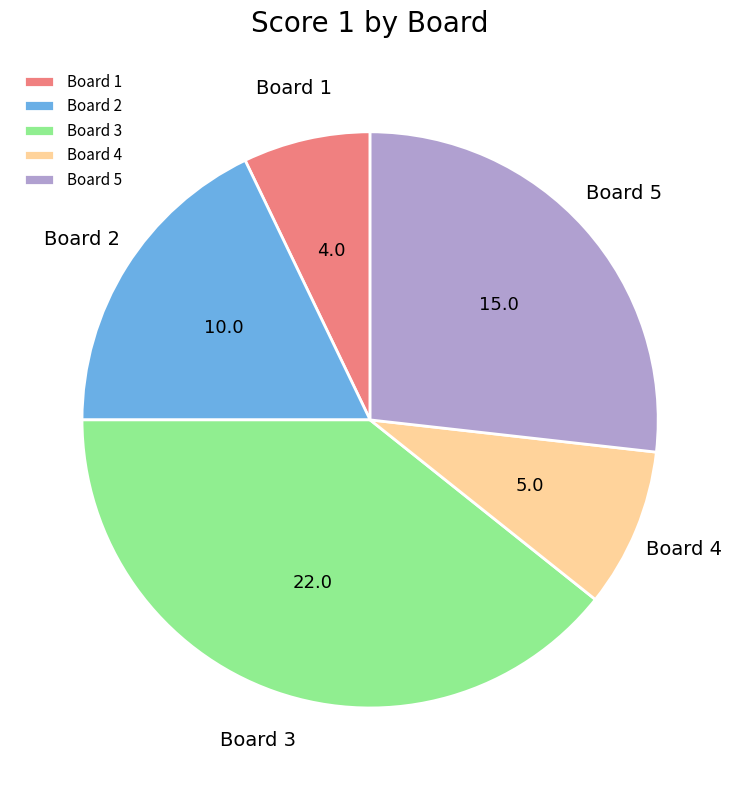

Count the number of slices in the pie.

5